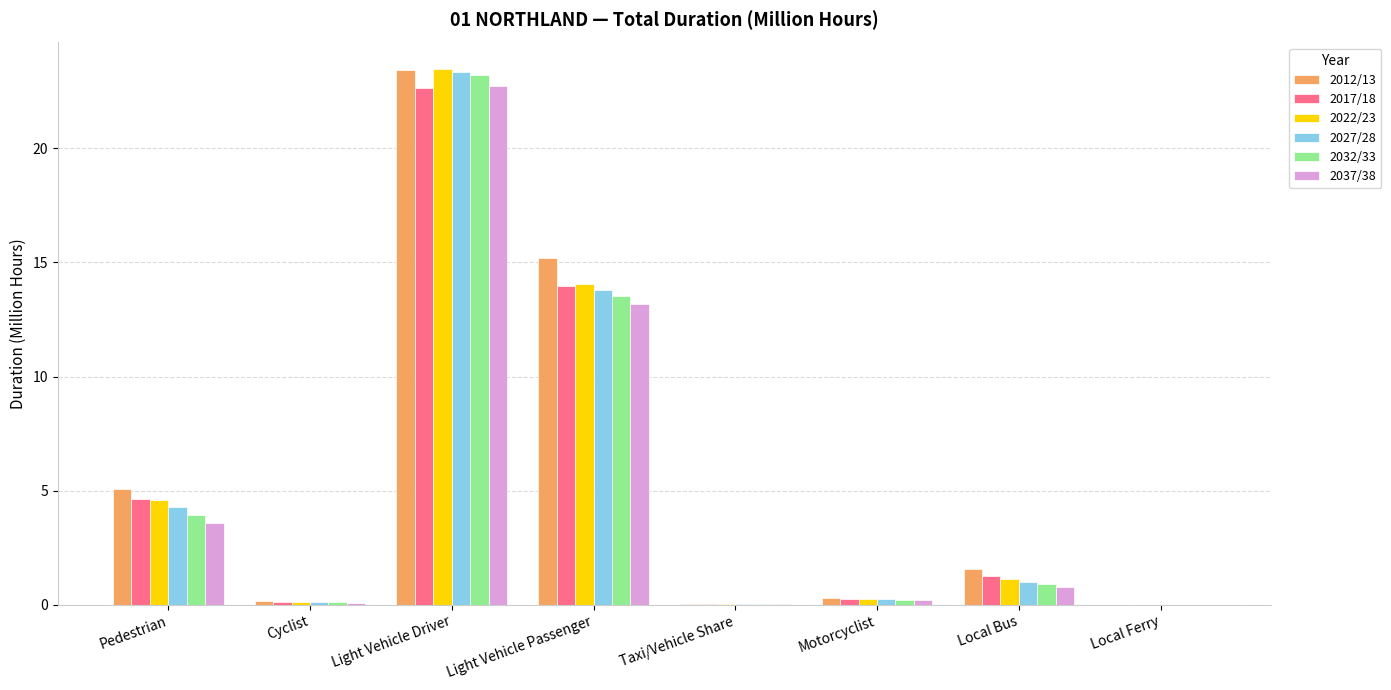

The 2037/38 series shows 13.2 at Light Vehicle Passenger. True or false?

True